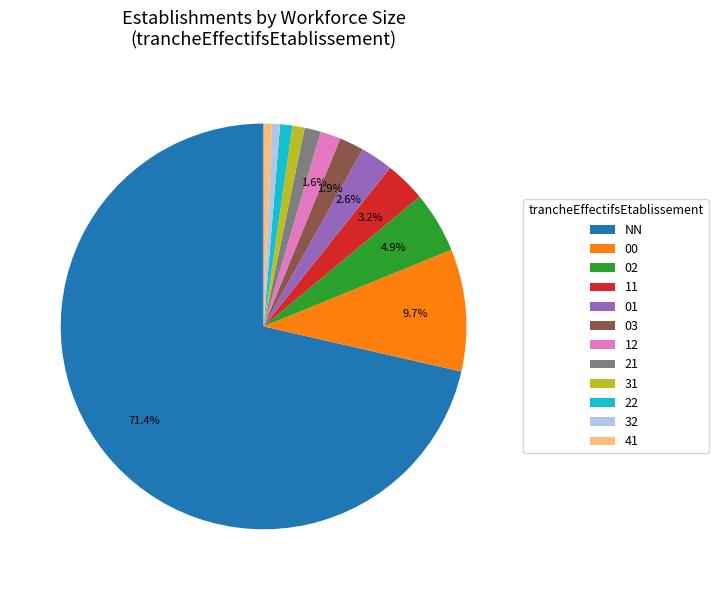

What is the largest slice in the pie chart?

NN